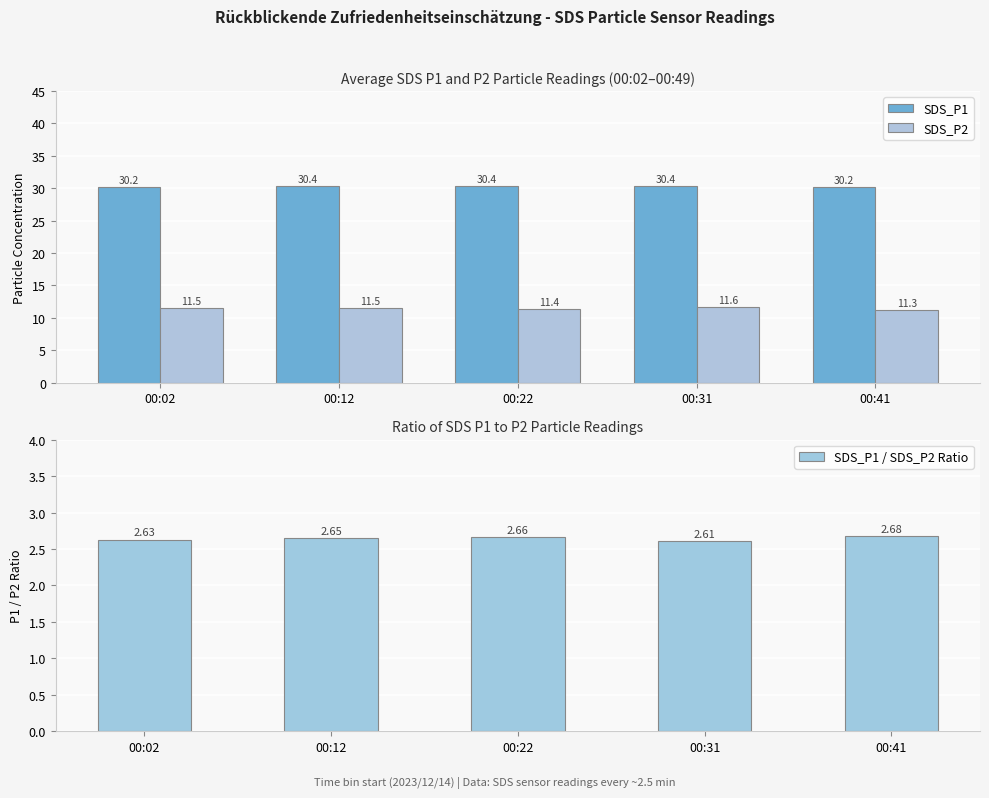

What is the difference between the maximum and second lowest values in the SDS_P2 series?

0.2